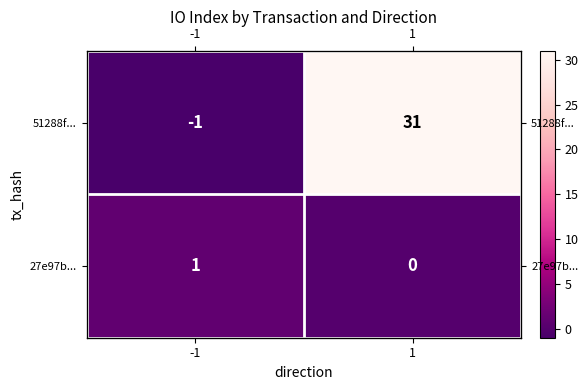

Rank the series at -1 from lowest to highest value.

51288f..., 27e97b...